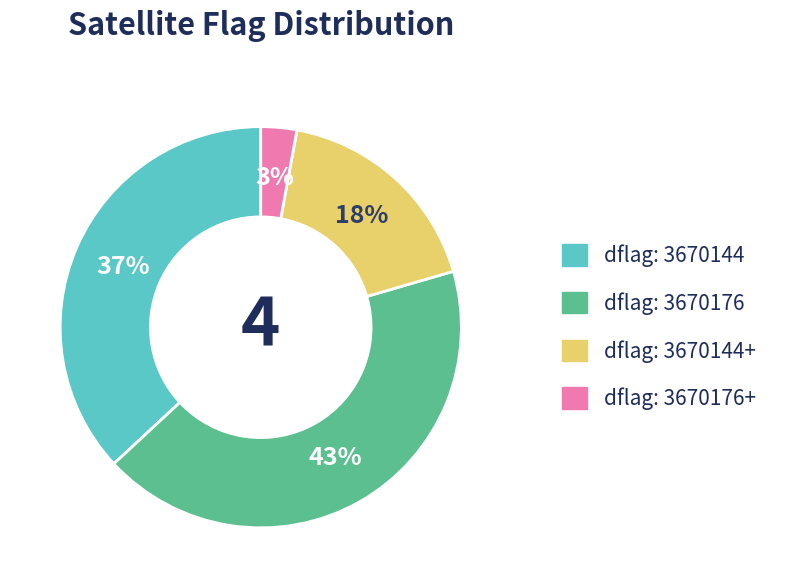

Does any single category account for the majority?

No